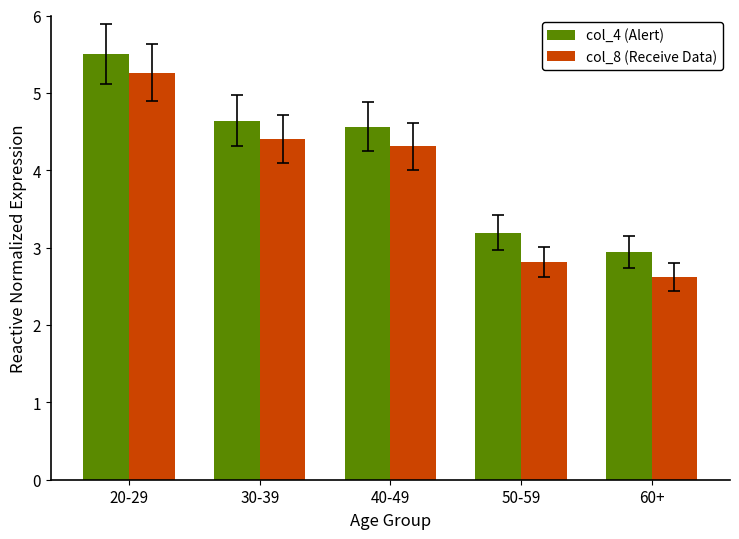

What is the lowest value of the col_4 (Alert) series?

2.9